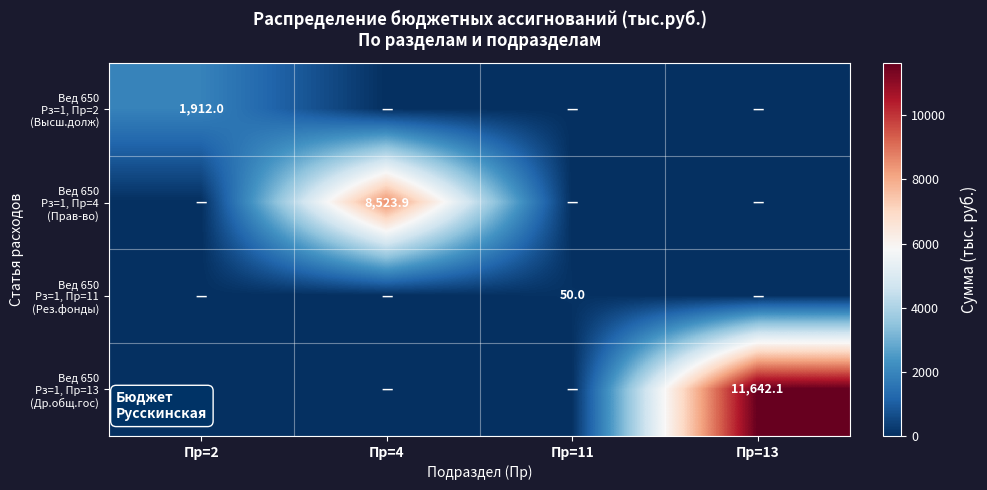

List the series in order of their overall mean, highest first.

Вед 650 Рз=1, Пр=13 (Др.общ.гос), Вед 650 Рз=1, Пр=4 (Прав-во), Вед 650 Рз=1, Пр=2 (Высш.долж), Вед 650 Рз=1, Пр=11 (Рез.фонды)